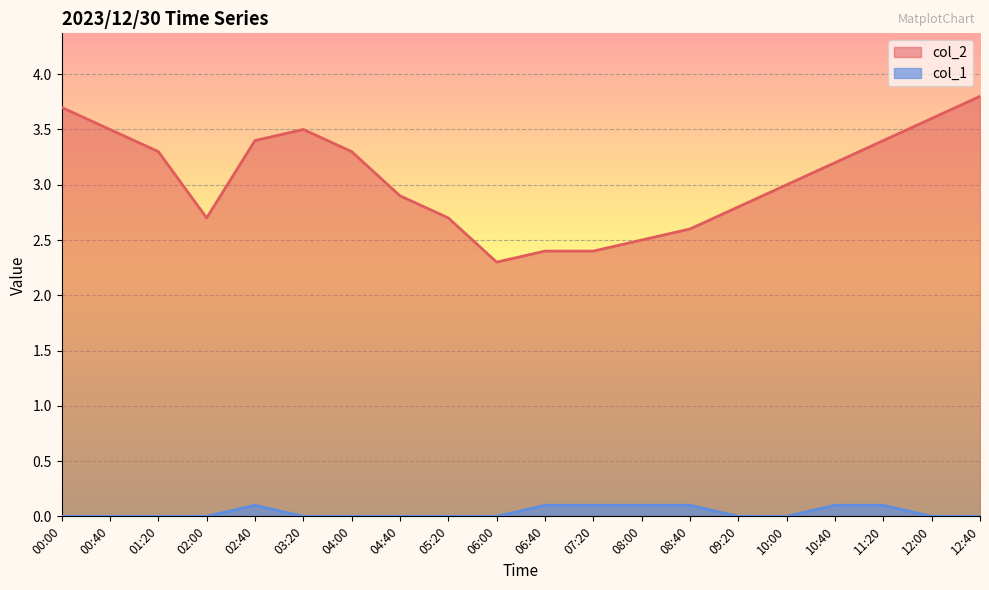

What is the highest value of the col_1 series?

0.1